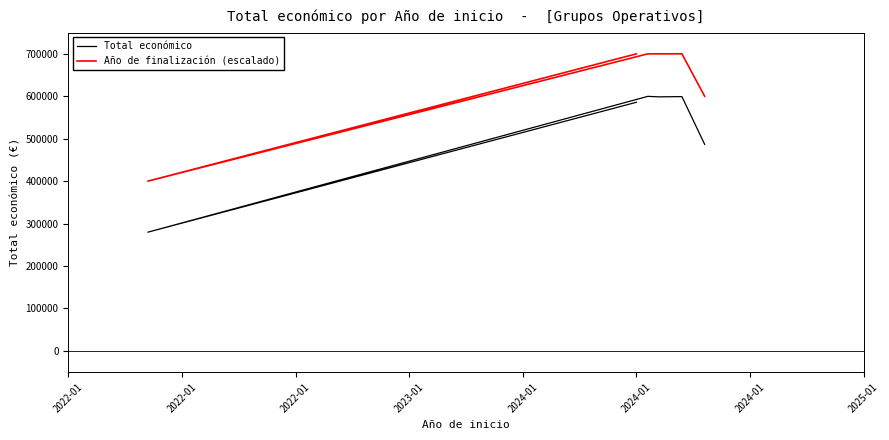

Is the value of Total económico at 2022-01 greater than the value of Año de finalización (escalado) at 2023-01?

No